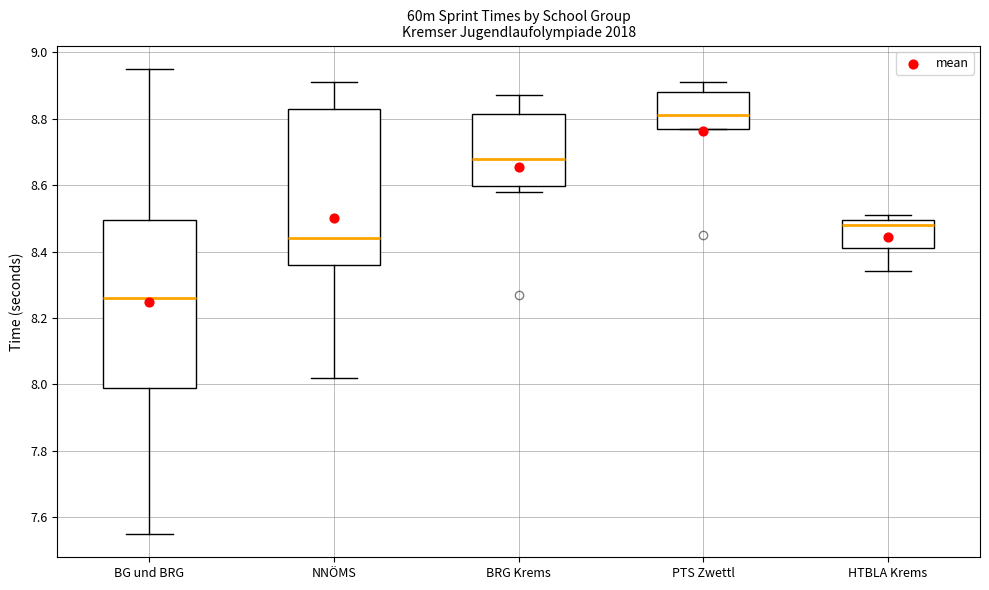

Reading left to right, read every box against the y-axis: the position of its median line, the range the box covers, and the ends of its whiskers. The values are not printed on the chart, so give them approximately, as read against the axis.

BG und BRG: median 8.26, box 8.00 to 8.50, whiskers 7.56 to 8.96
NNÖMS: median 8.44, box 8.36 to 8.84, whiskers 8.02 to 8.92
BRG Krems: median 8.68, box 8.60 to 8.82, whiskers 8.58 to 8.88
PTS Zwettl: median 8.82, box 8.78 to 8.88, whiskers 8.78 to 8.92
HTBLA Krems: median 8.48, box 8.42 to 8.50, whiskers 8.34 to 8.52